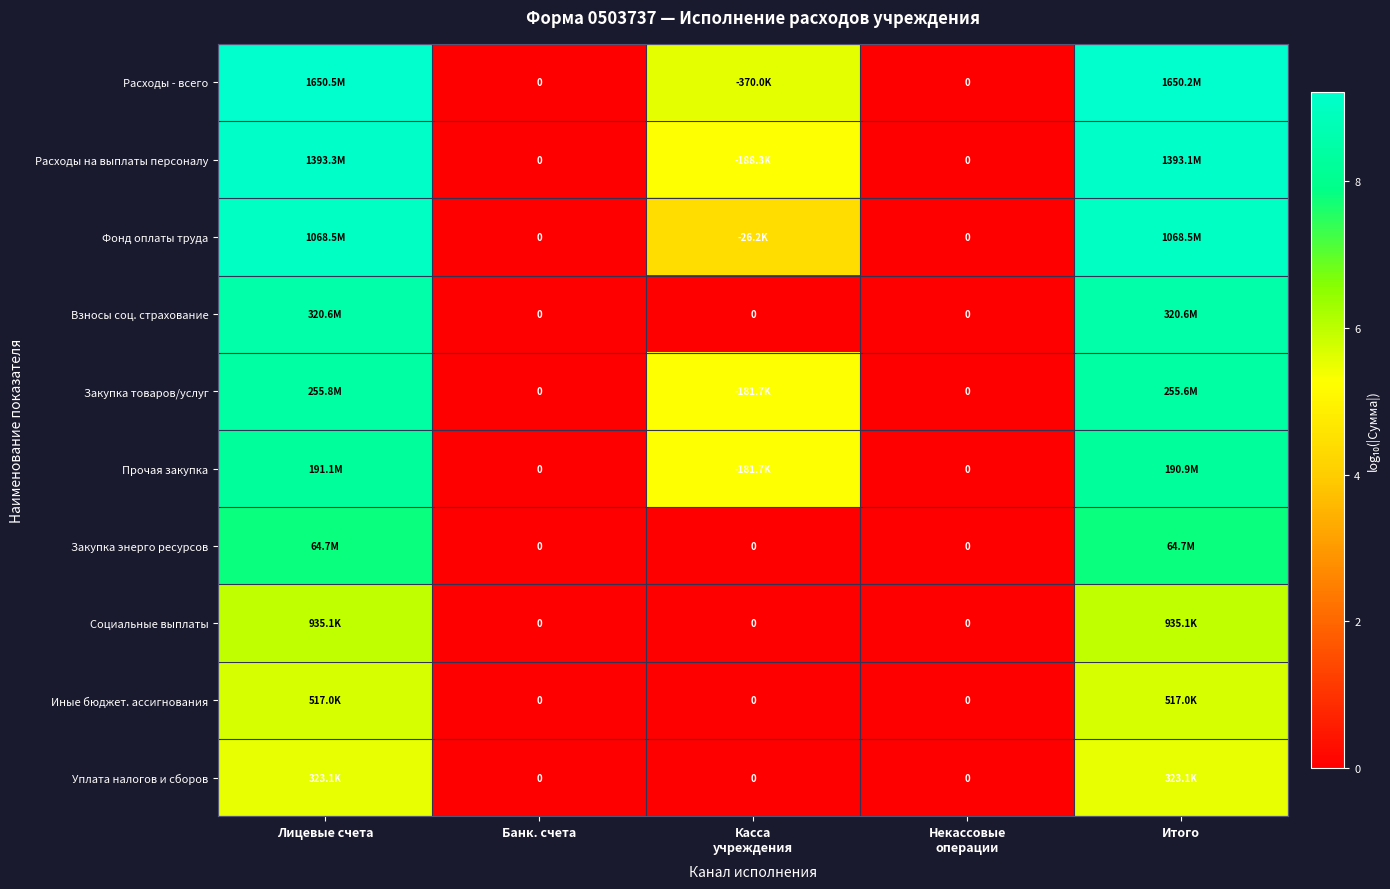

Between Касса
учреждения and Банк. счета, which is larger?

Касса
учреждения